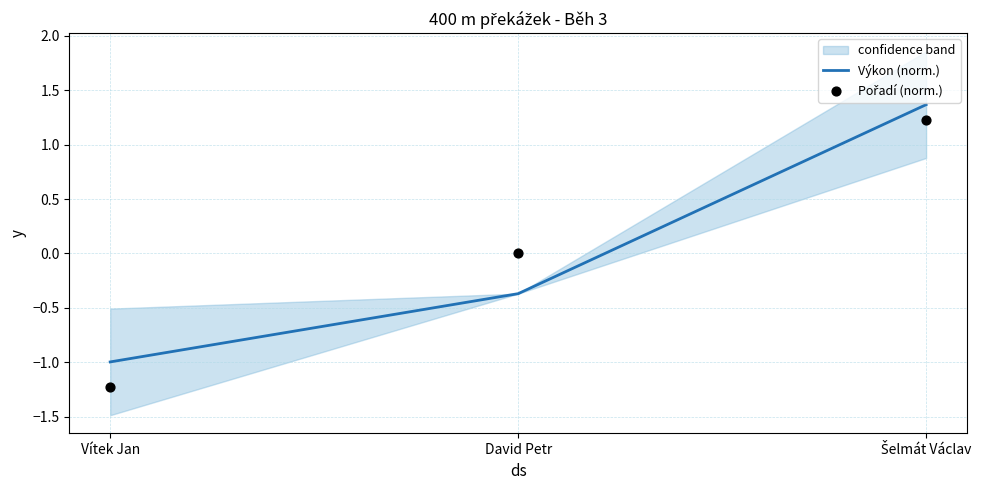

Which series contains the lowest Y value?

Pořadí (norm.)